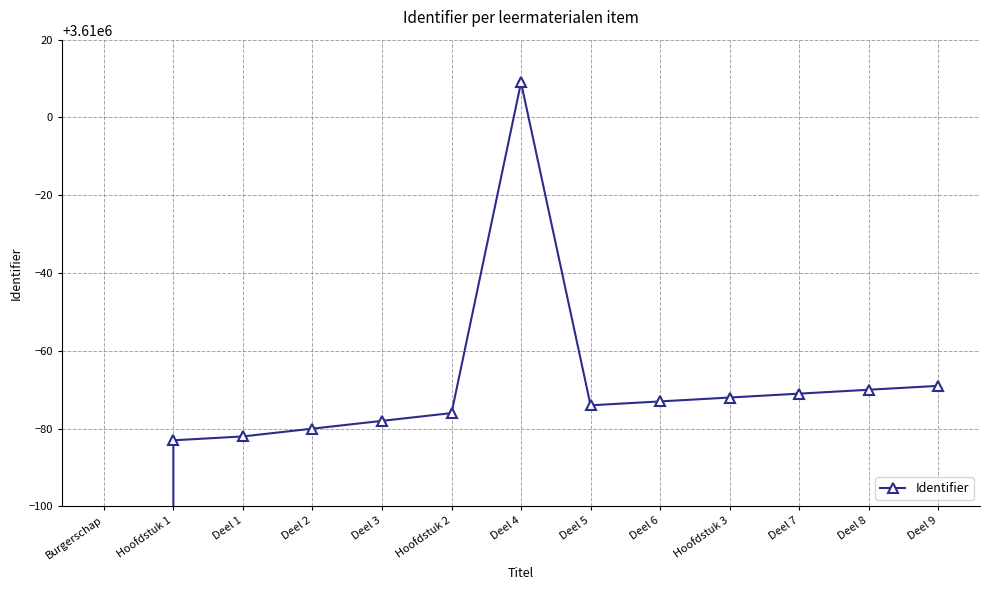

List the labels in order of value, smallest first.

Burgerschap, Hoofdstuk 1, Deel 1, Deel 2, Deel 3, Hoofdstuk 2, Deel 5, Deel 6, Hoofdstuk 3, Deel 7, Deel 8, Deel 9, Deel 4